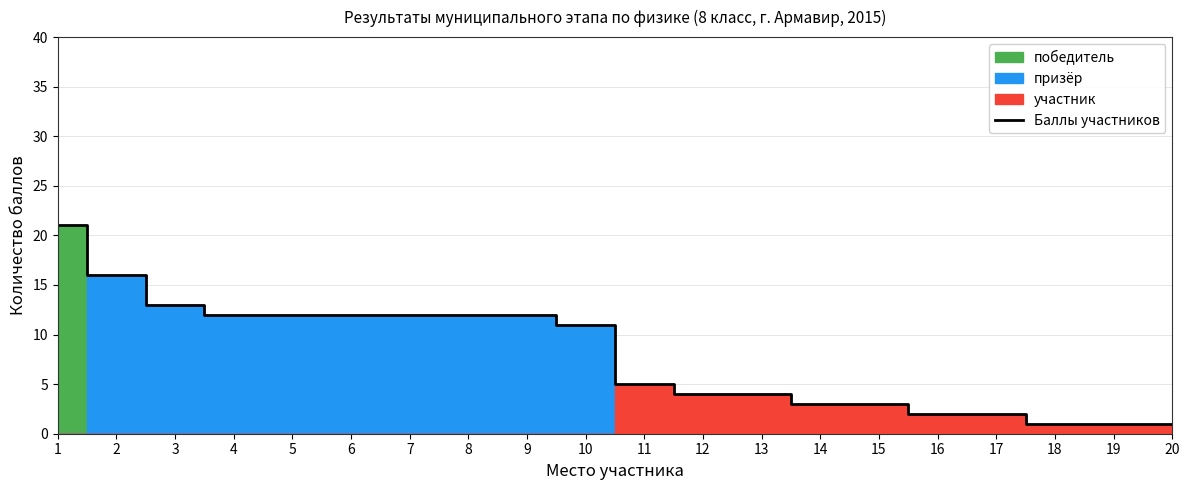

List the labels in order of value, largest first.

1, 2, 3, 4, 5, 6, 7, 8, 9, 10, 11, 12, 13, 14, 15, 16, 17, 18, 19, 20